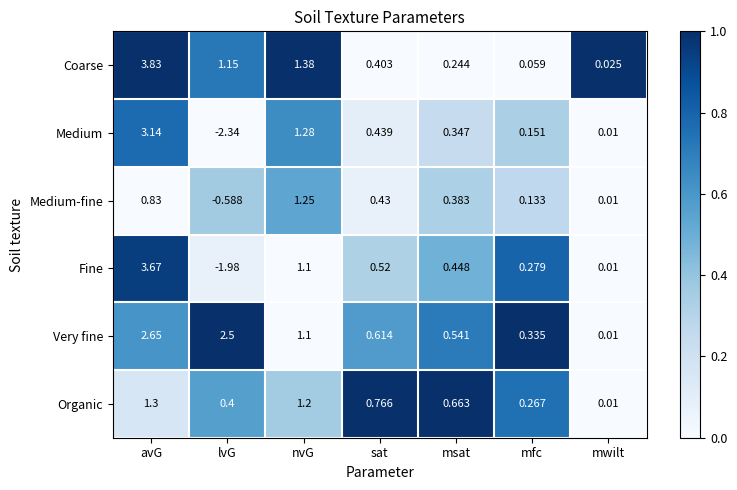

Is the value of Coarse at avG greater than the value of Medium at lvG?

Yes